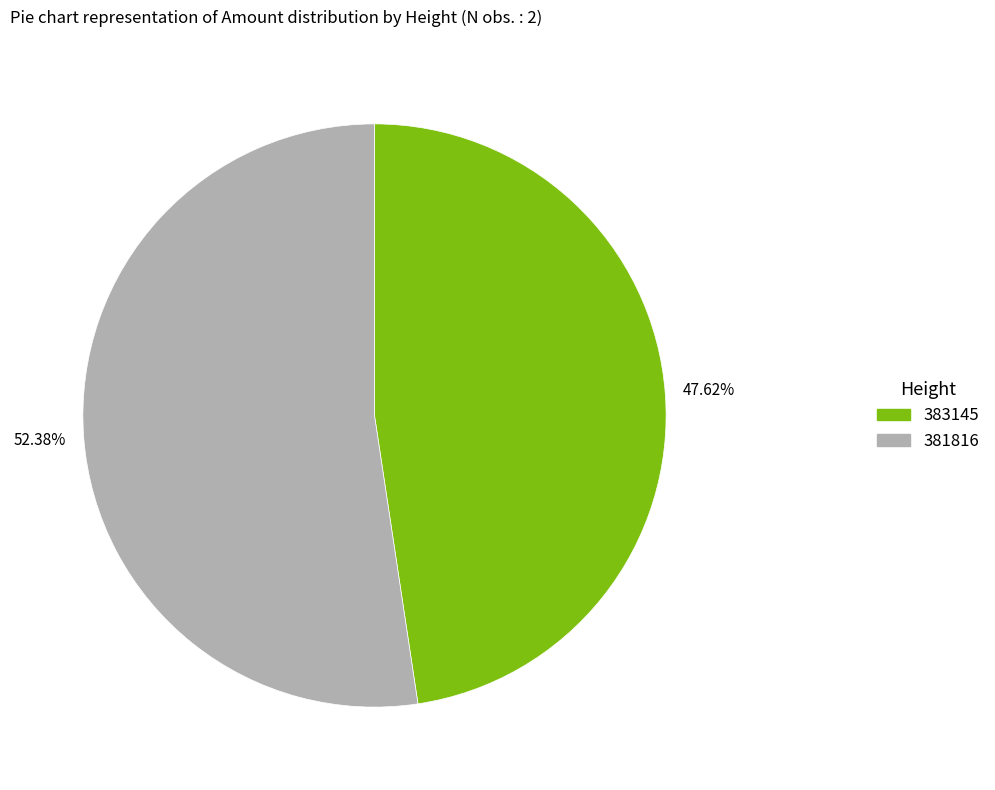

What is the ratio of the value at 383145 to the value at 381816?

0.9